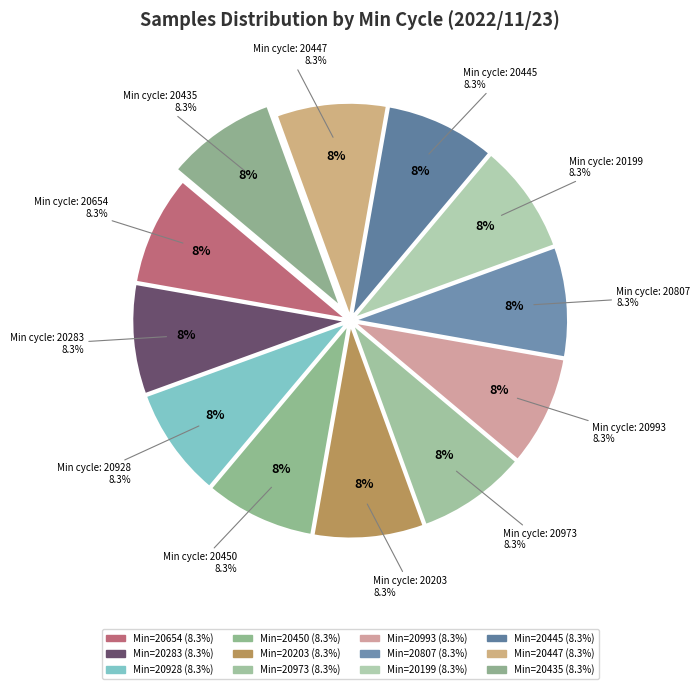

What percentage is the 28-20203 slice, to the nearest percent?

8%